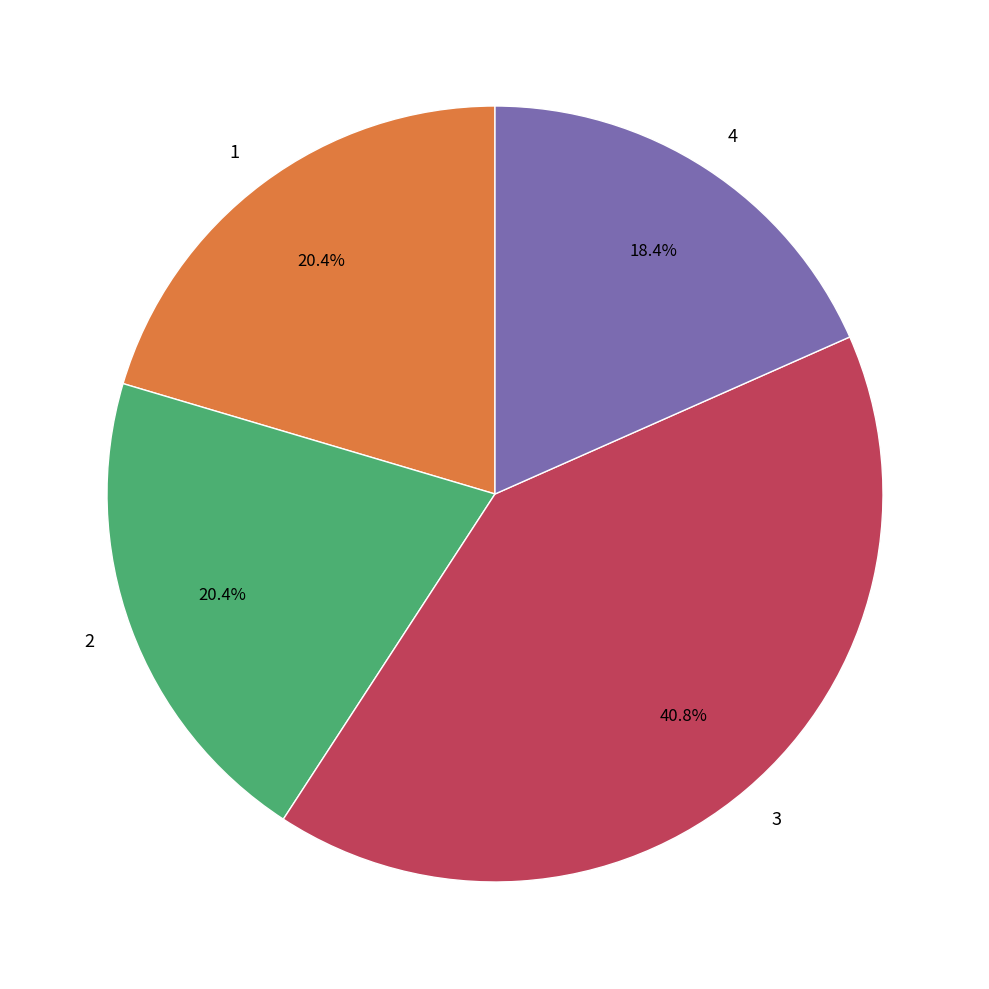

The 4 slice represents 10% of the pie. True or false?

False